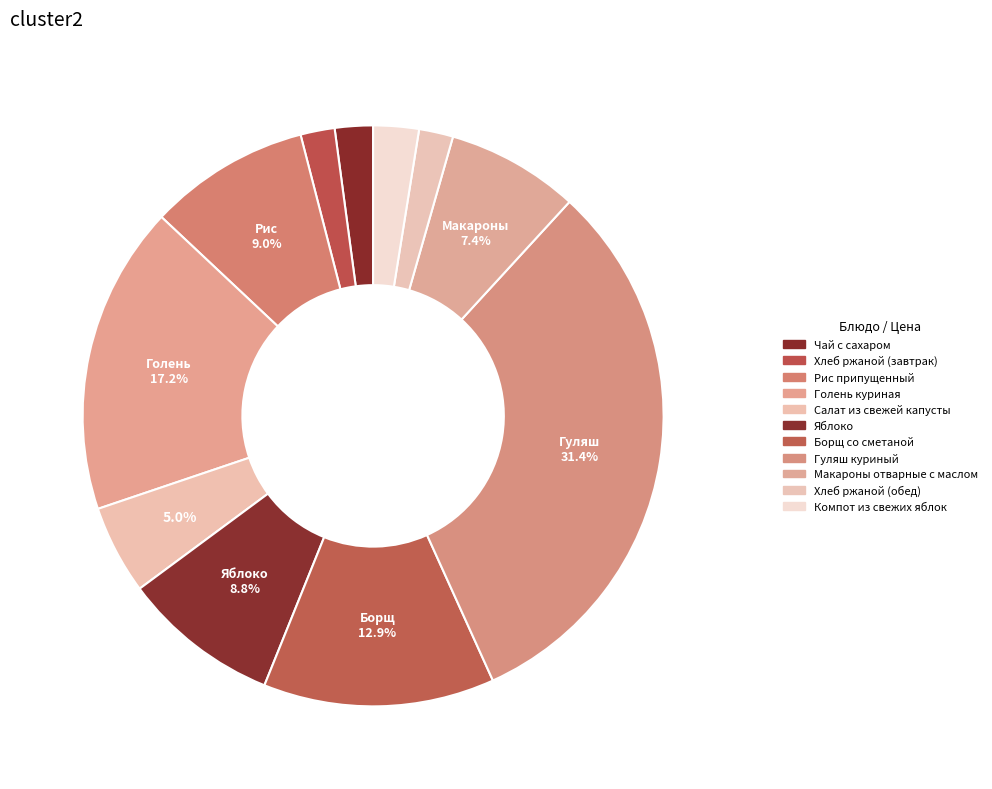

Count the number of slices in the pie.

11